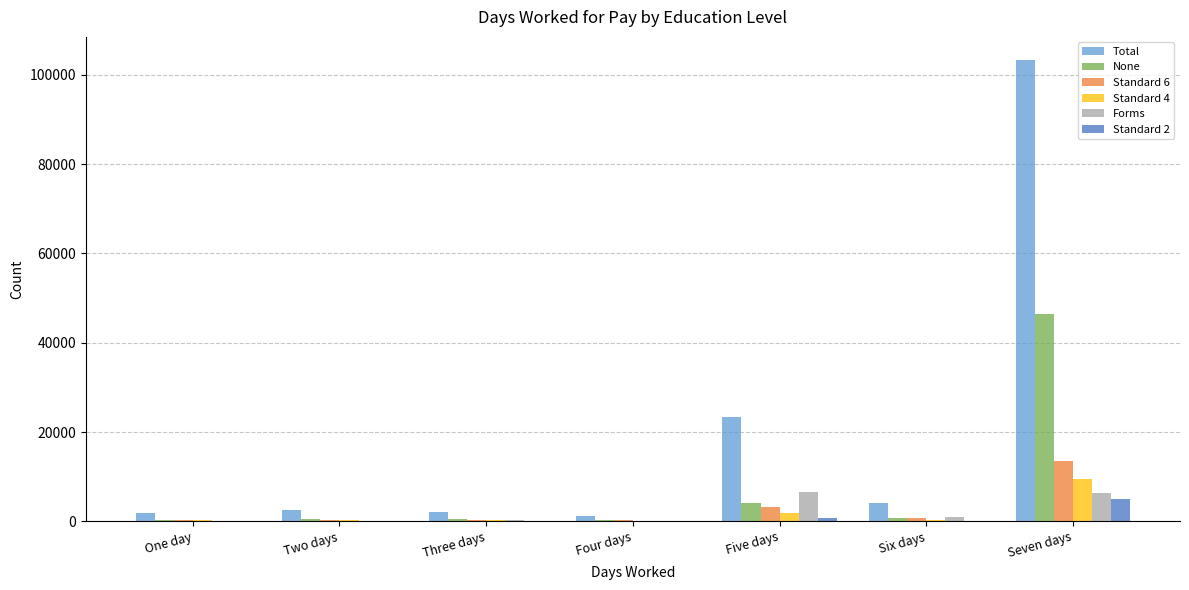

Which series has the widest spread of values?

Total